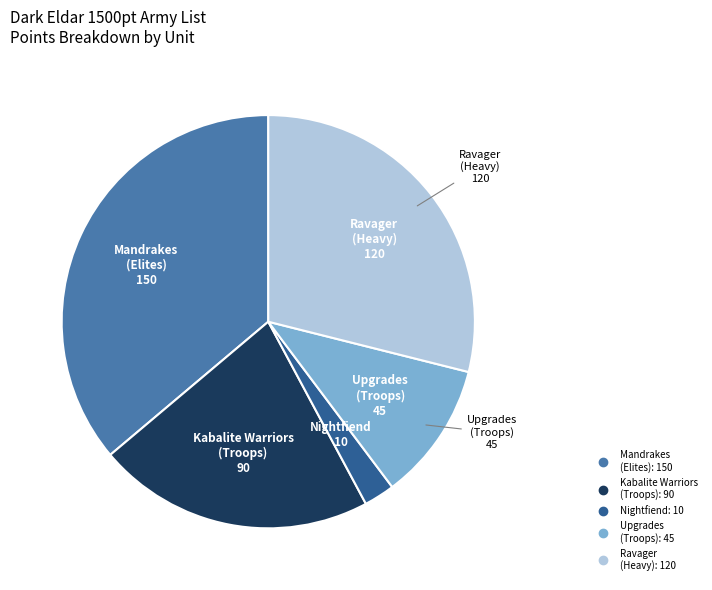

Is there any slice that represents more than half of the pie?

No